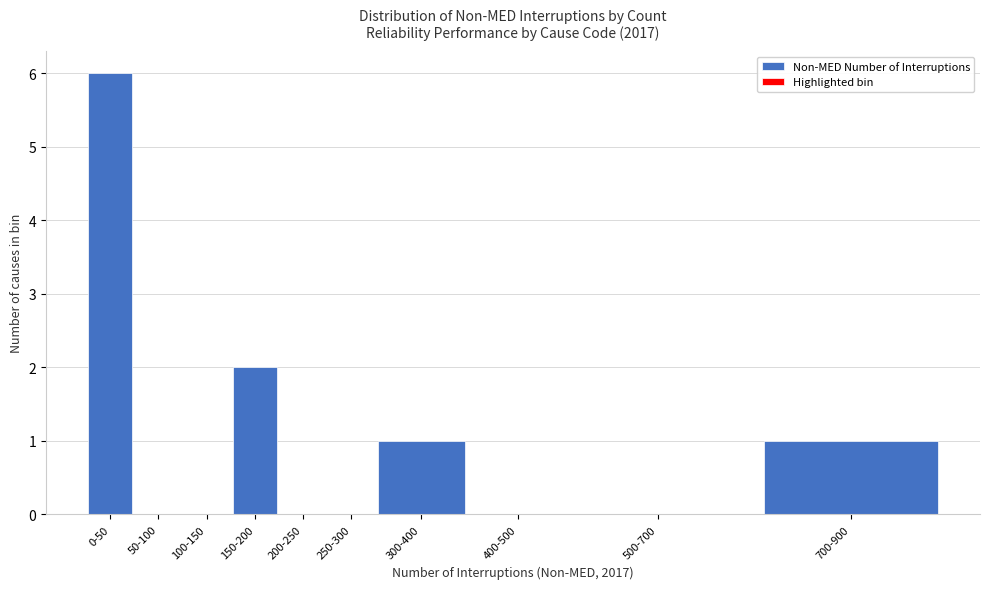

Reading right to left, what are all the values shown in this chart?

700-900=1	500-700=0	400-500=0	300-400=1	250-300=0	200-250=0	150-200=2	100-150=0	50-100=0	0-50=6